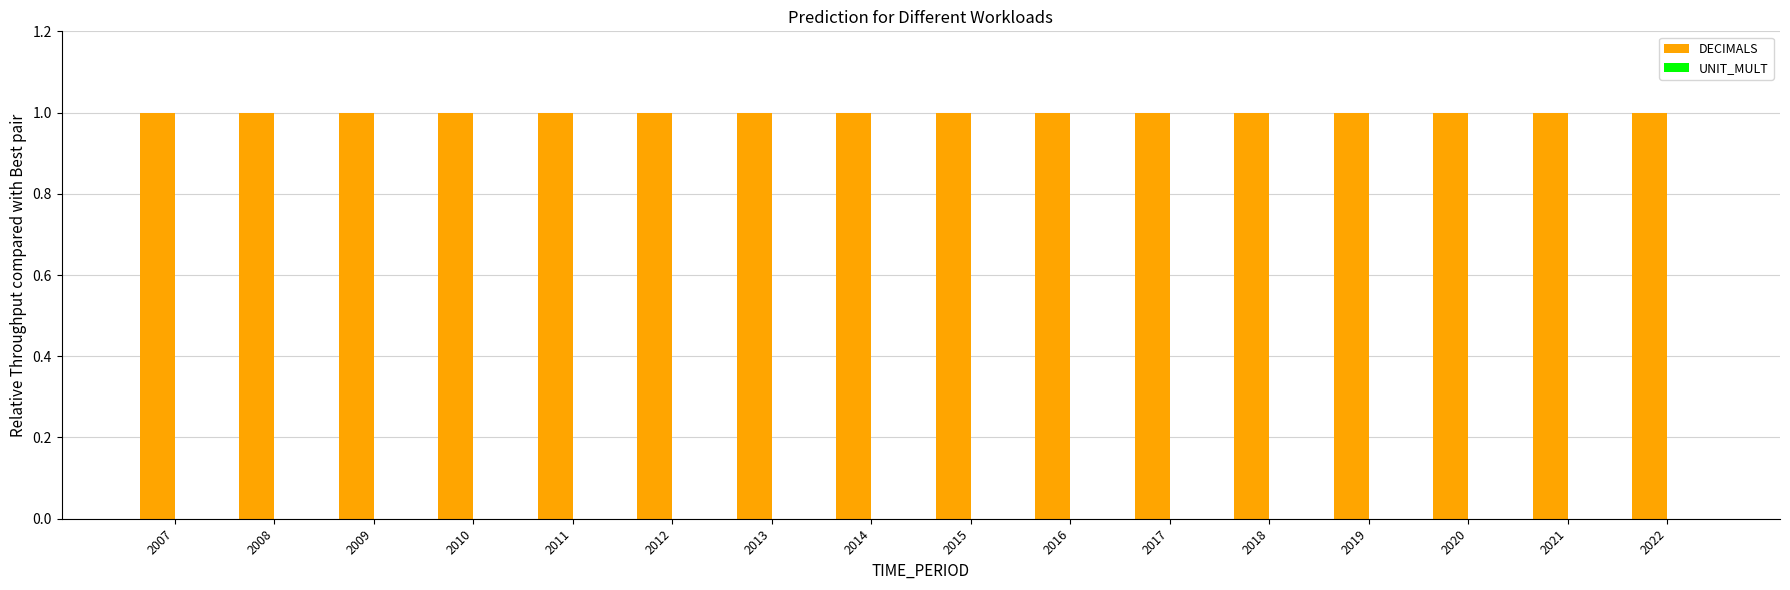

Reading right to left, what are all the values shown in this chart?

DECIMALS: 1	1	1	1	1	1	1	1	1	1	1	1	1	1	1	1
UNIT_MULT: 0	0	0	0	0	0	0	0	0	0	0	0	0	0	0	0